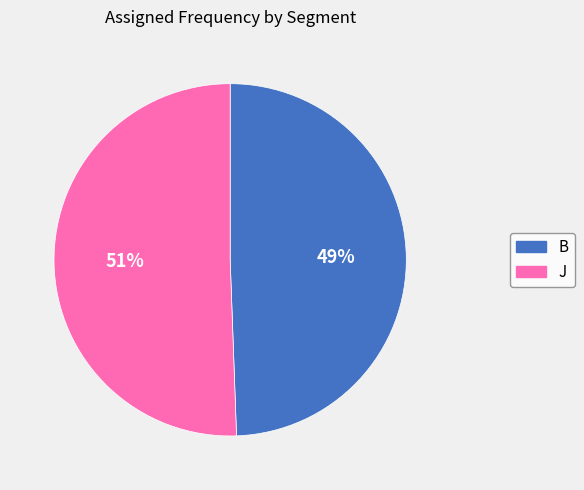

To the nearest percent, what portion does J represent?

51%